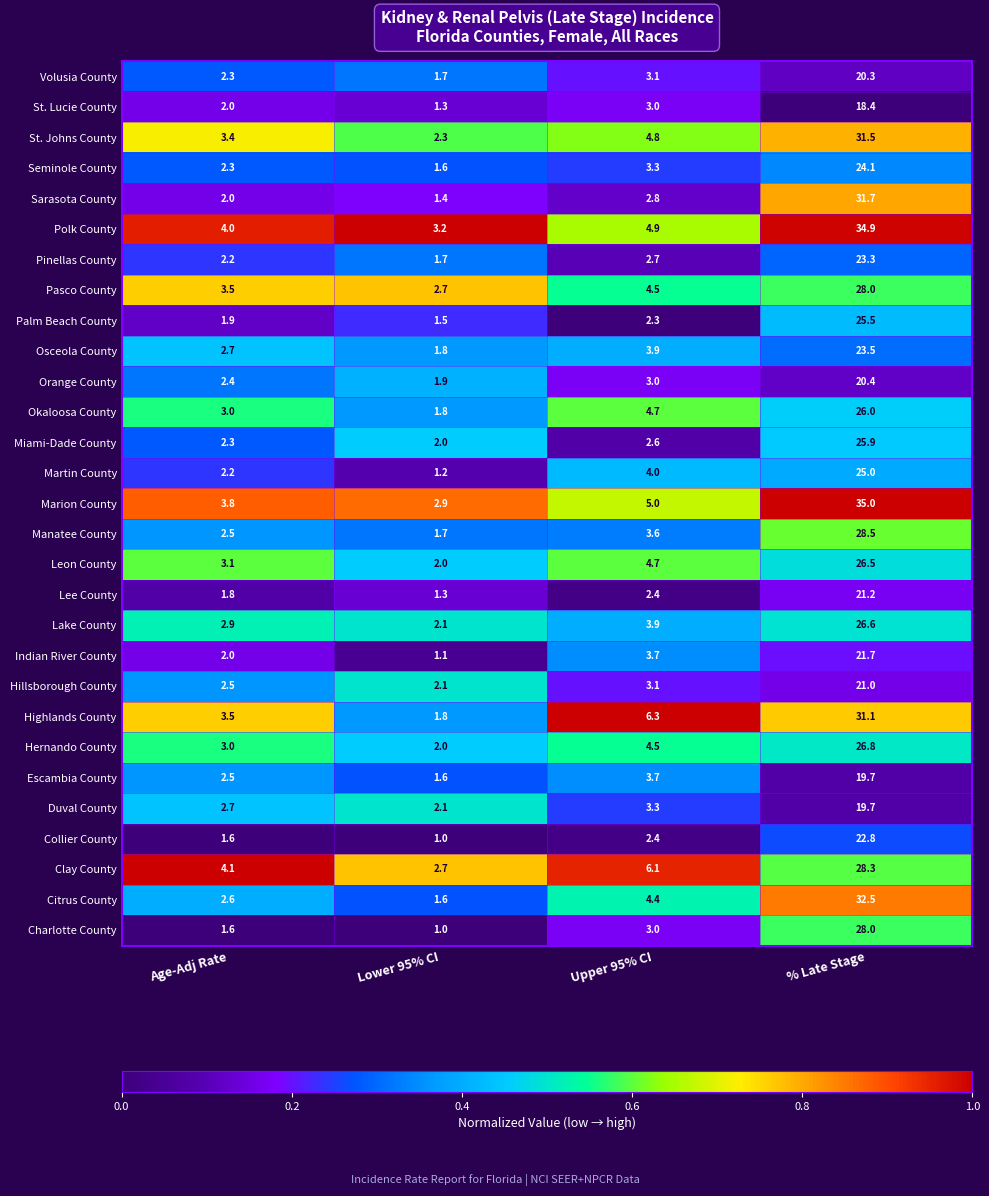

How many distinct data groups are displayed?

29